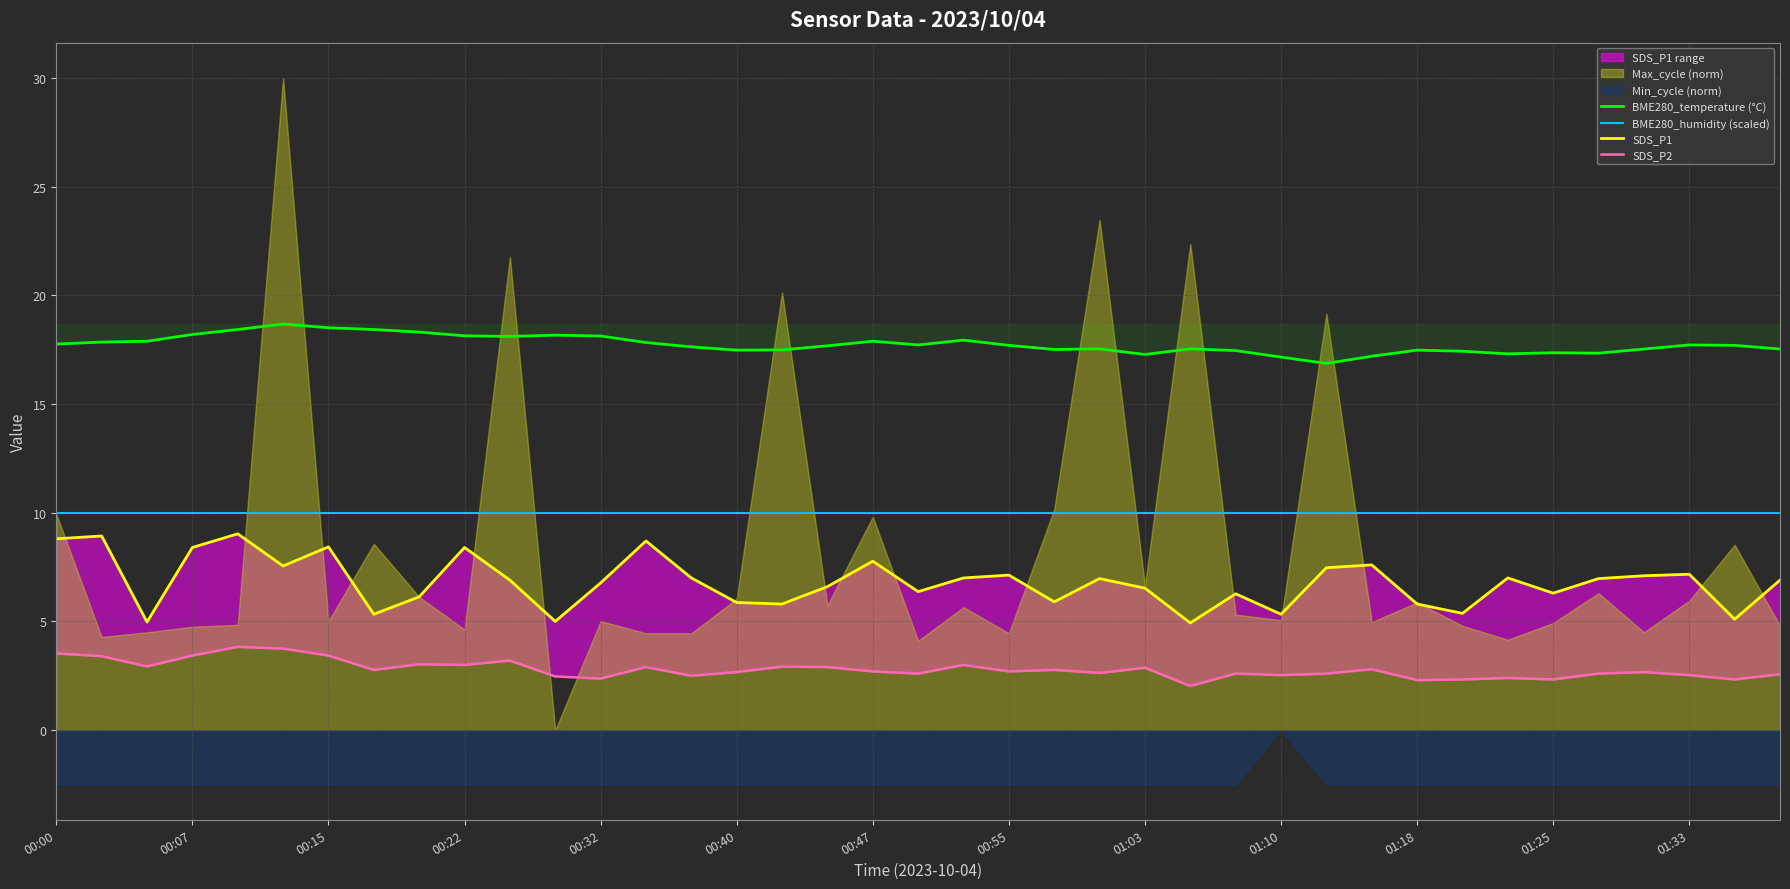

The BME280_temperature (°C) series shows 18.1 at 00:22. True or false?

True